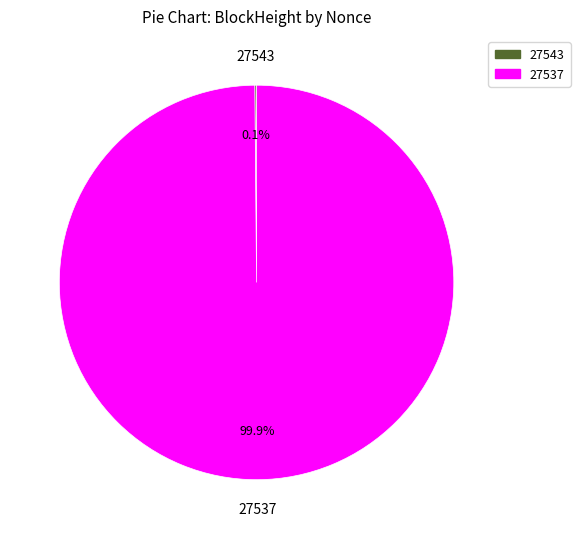

Which category accounts for the majority?

27537